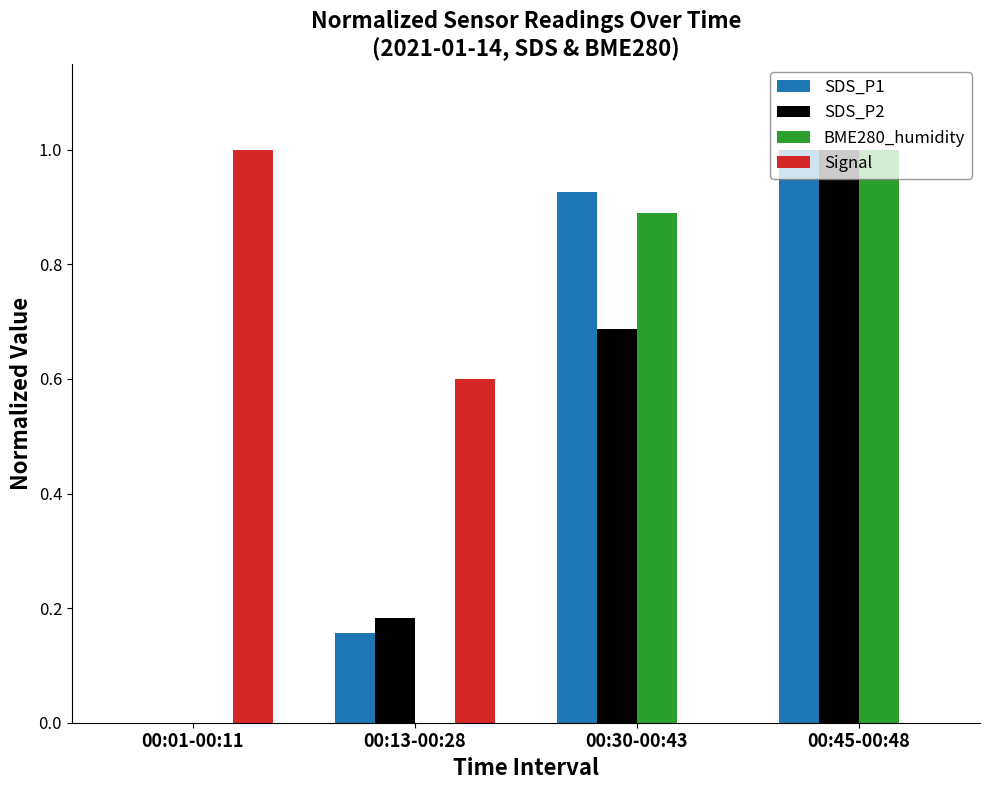

Count the number of data series in this chart.

4